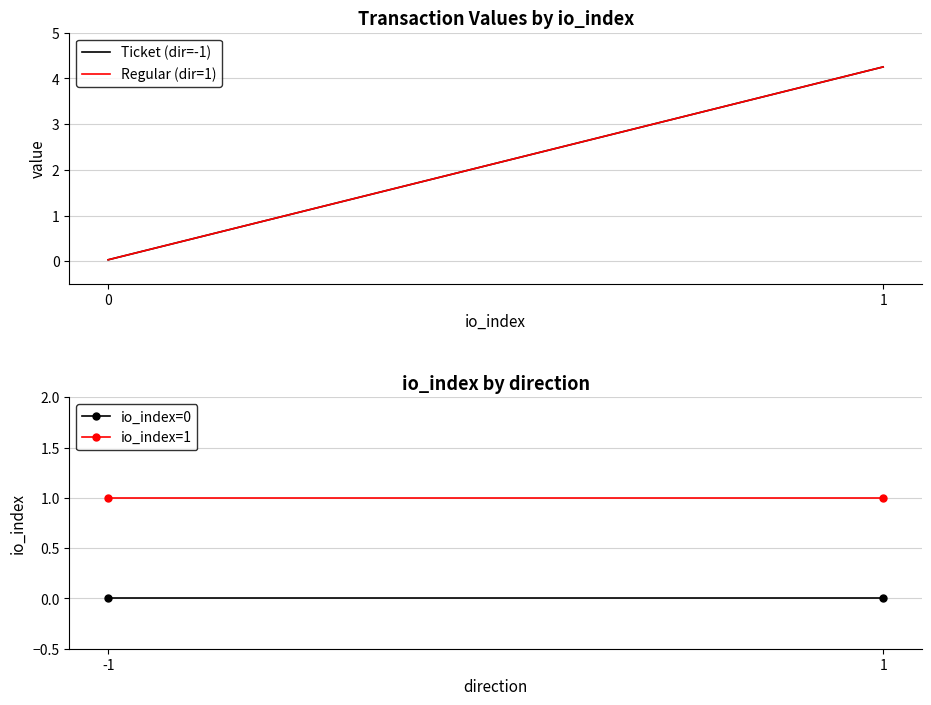

What is the value of the io_index=1 point at the 1st from the left?

1.0